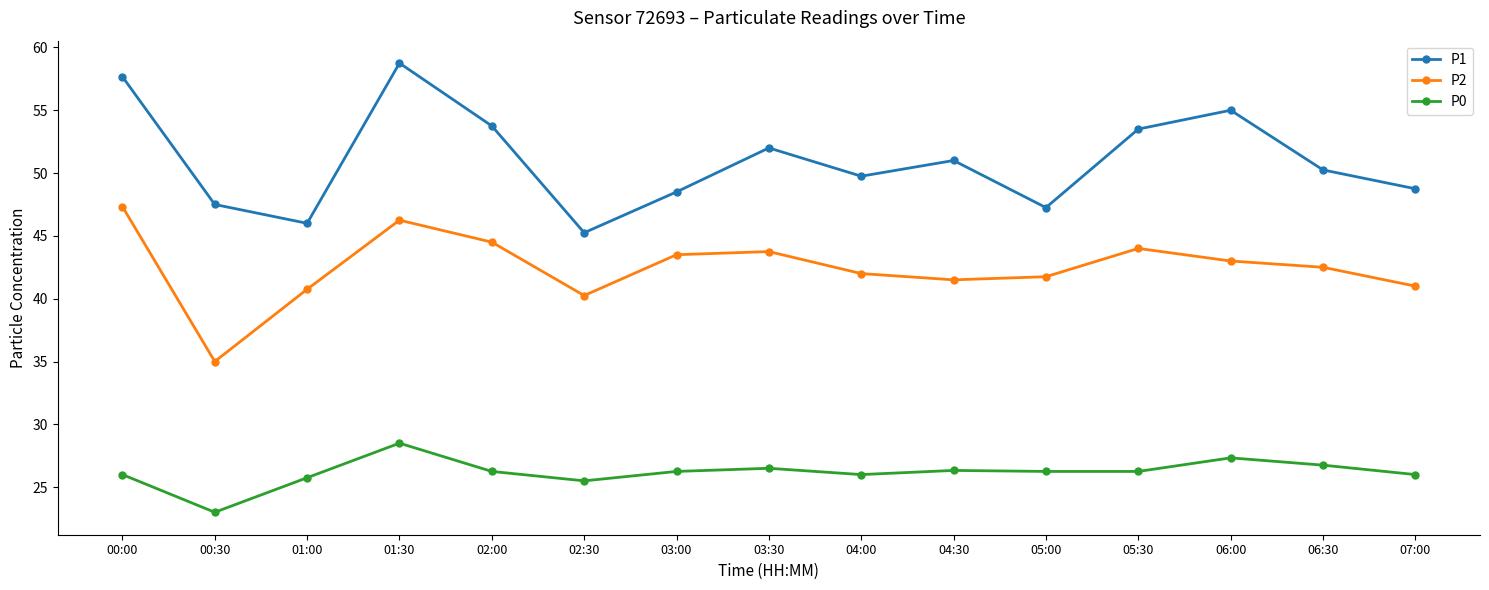

At 03:30, list the series in order from largest to smallest.

P1, P2, P0